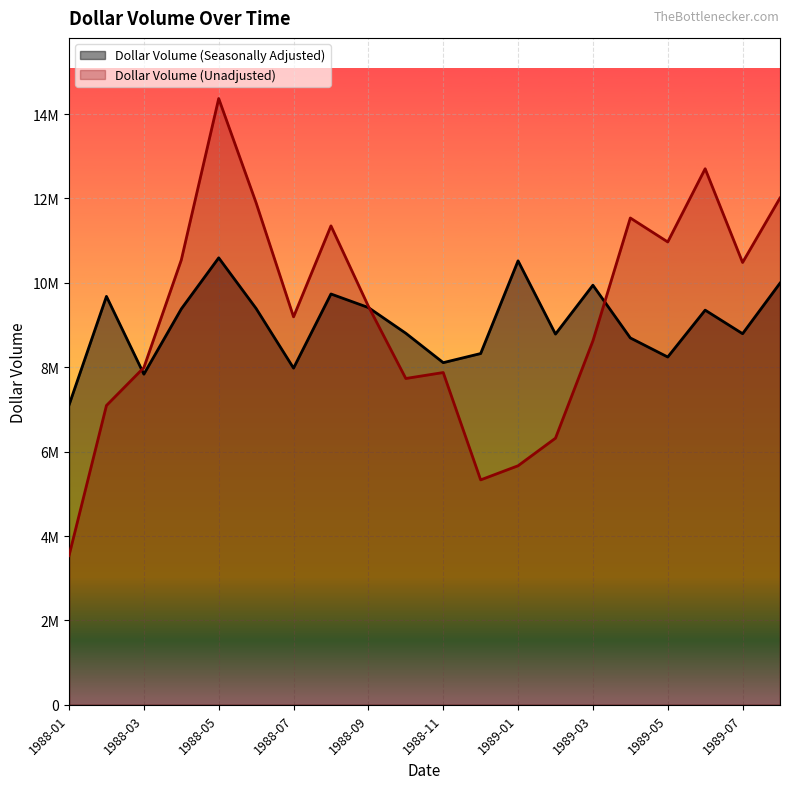

Which series has the widest spread of values?

Dollar Volume (Unadjusted)